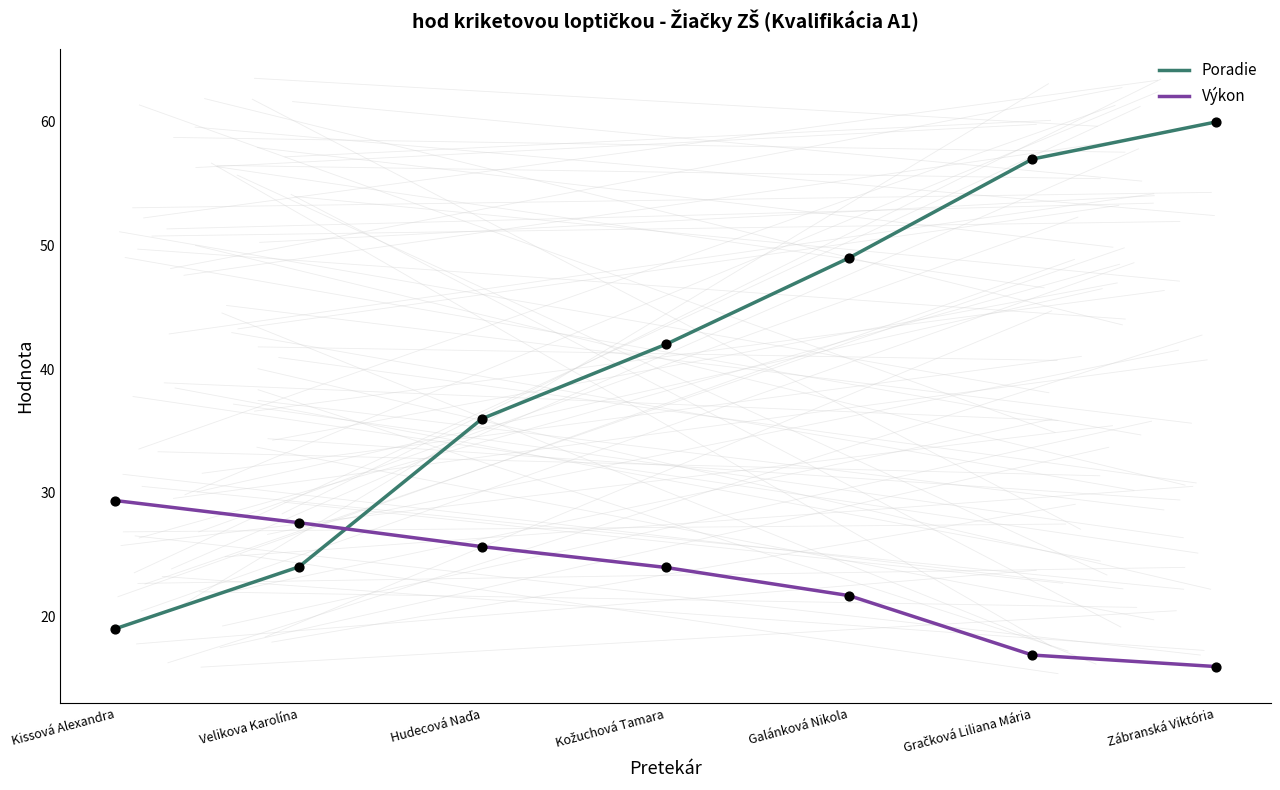

Is the value of Poradie at Zábranská Viktória greater than the value of Výkon at Kissová Alexandra?

Yes